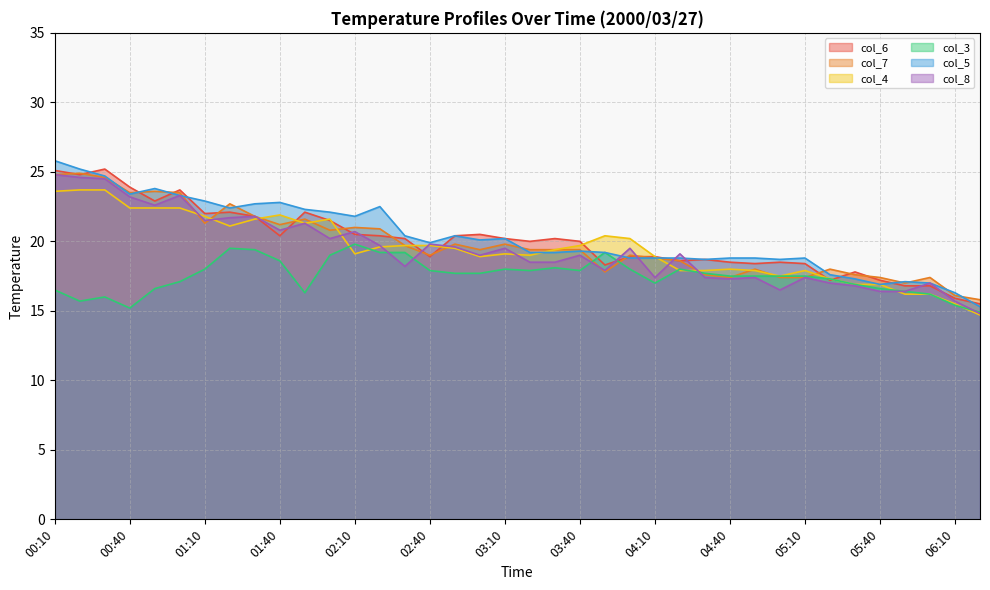

Rank the series at 02:10 from lowest to highest value.

col_4, col_3, col_6, col_8, col_7, col_5